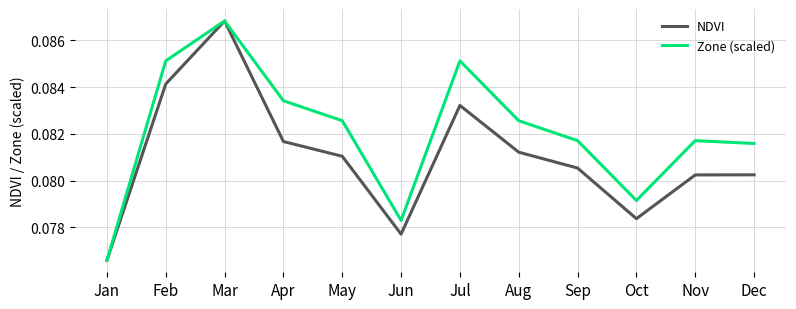

Where is the first local minimum for Zone (scaled)?

Jun